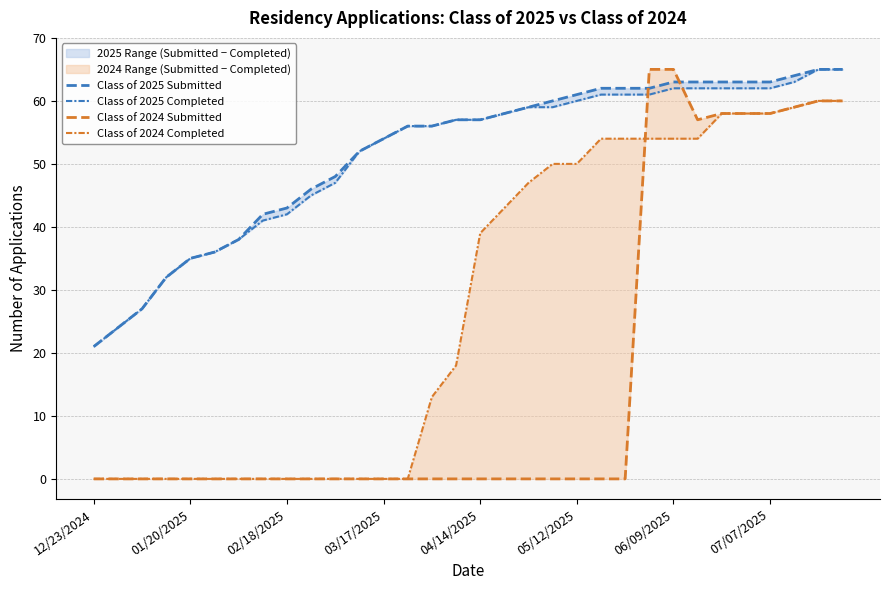

True or false: Class of 2025 Completed and Class of 2025 Submitted intersect in this chart.

False